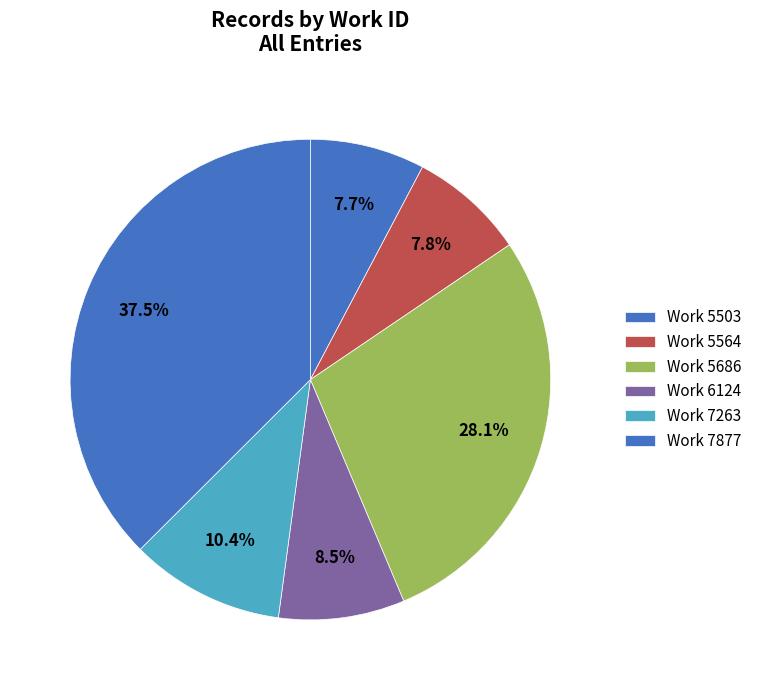

How many slices are in this pie chart?

6